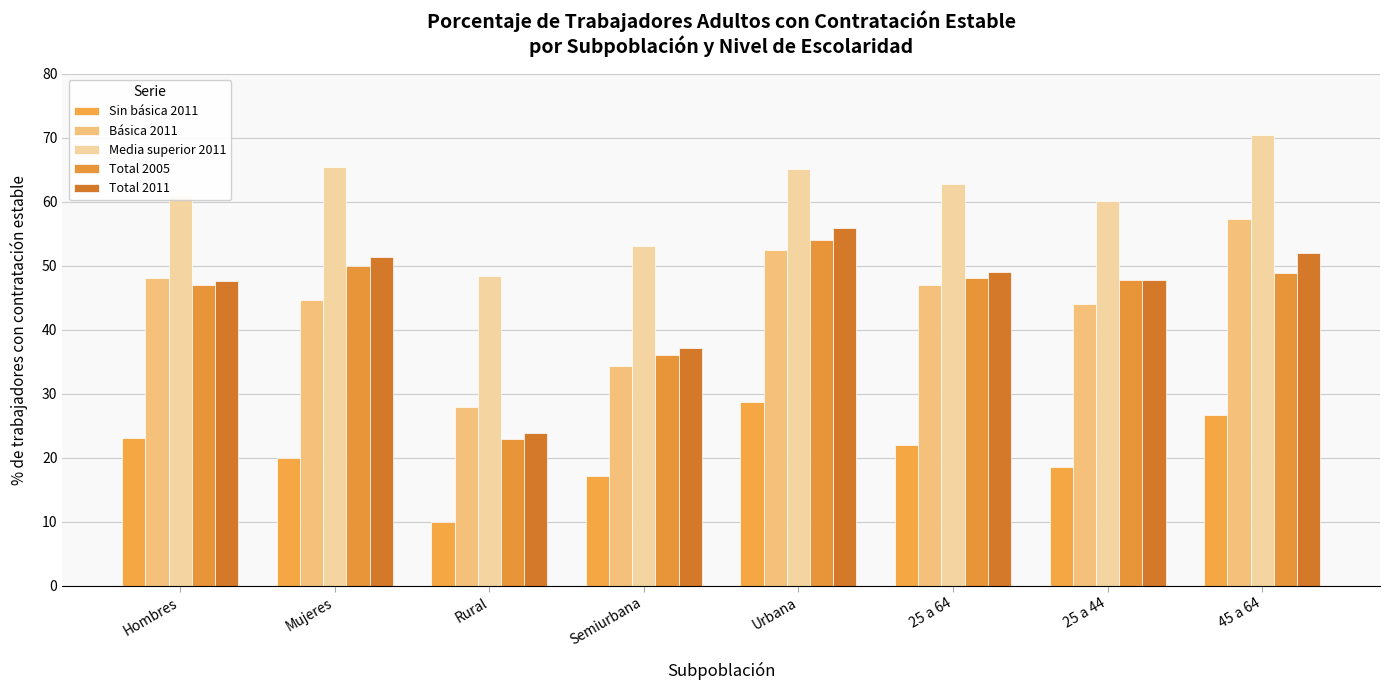

The Media superior 2011 series shows 62.7 at 25 a 64. True or false?

True